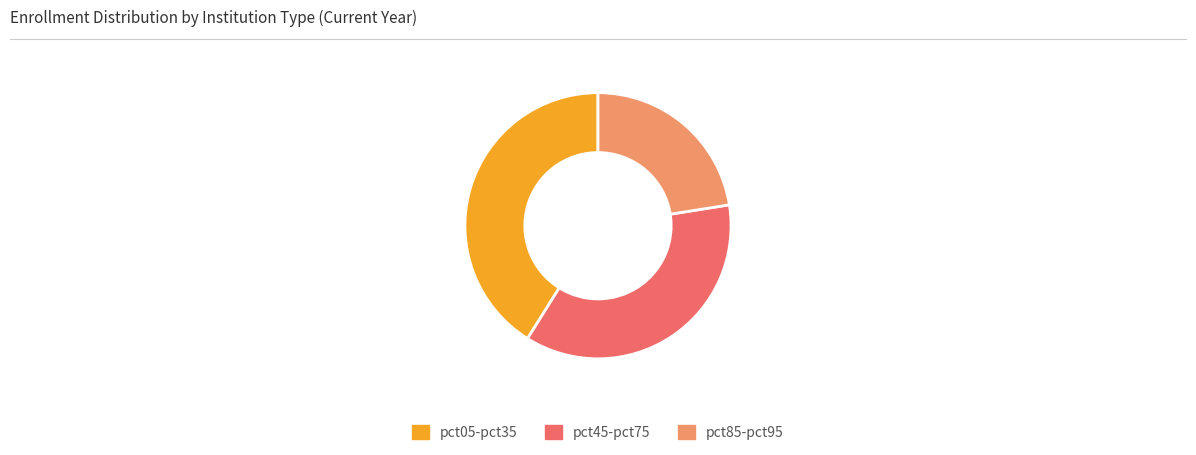

Is pct05-pct35 the majority of the pie?

No